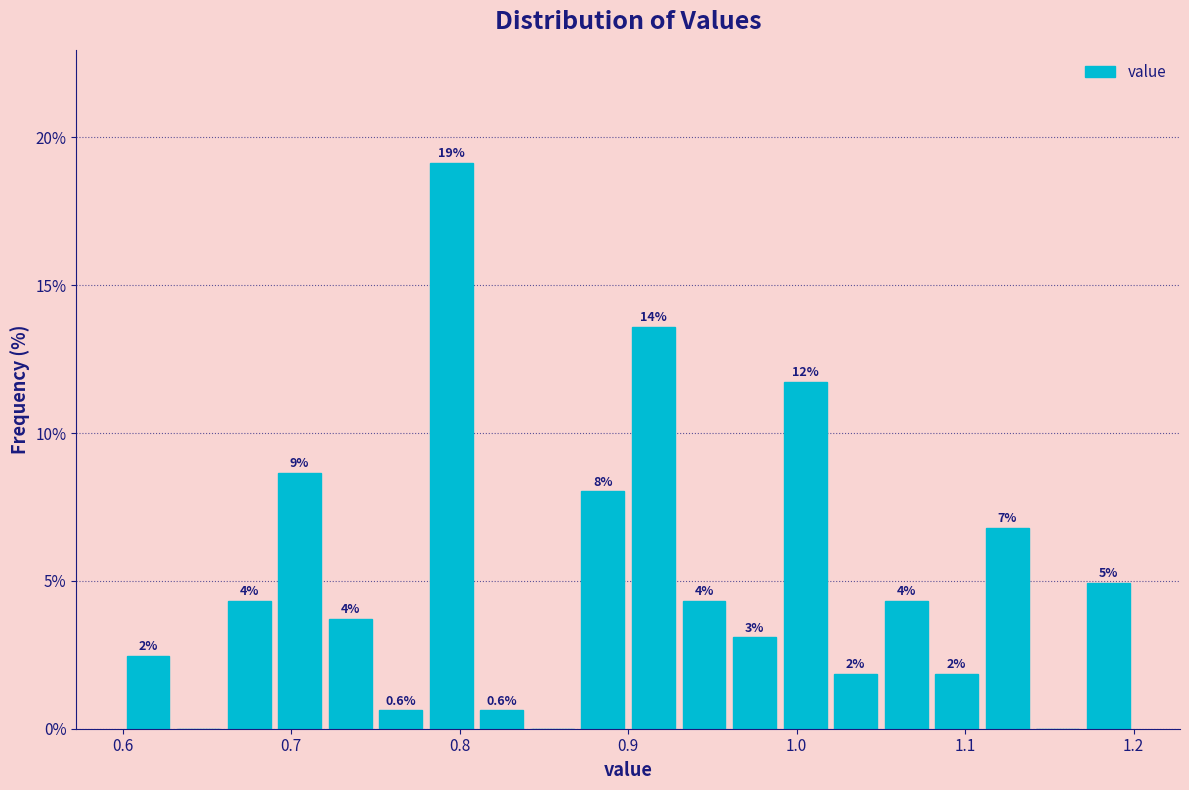

Read against the x-axis, roughly where is the centre of the tallest bar?

0.80